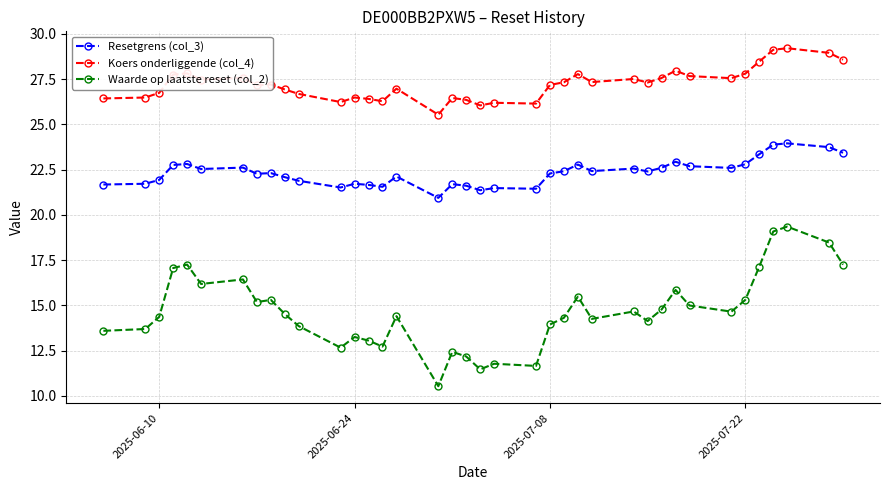

What is the average value of the Koers onderliggende (col_4) series?

27.2